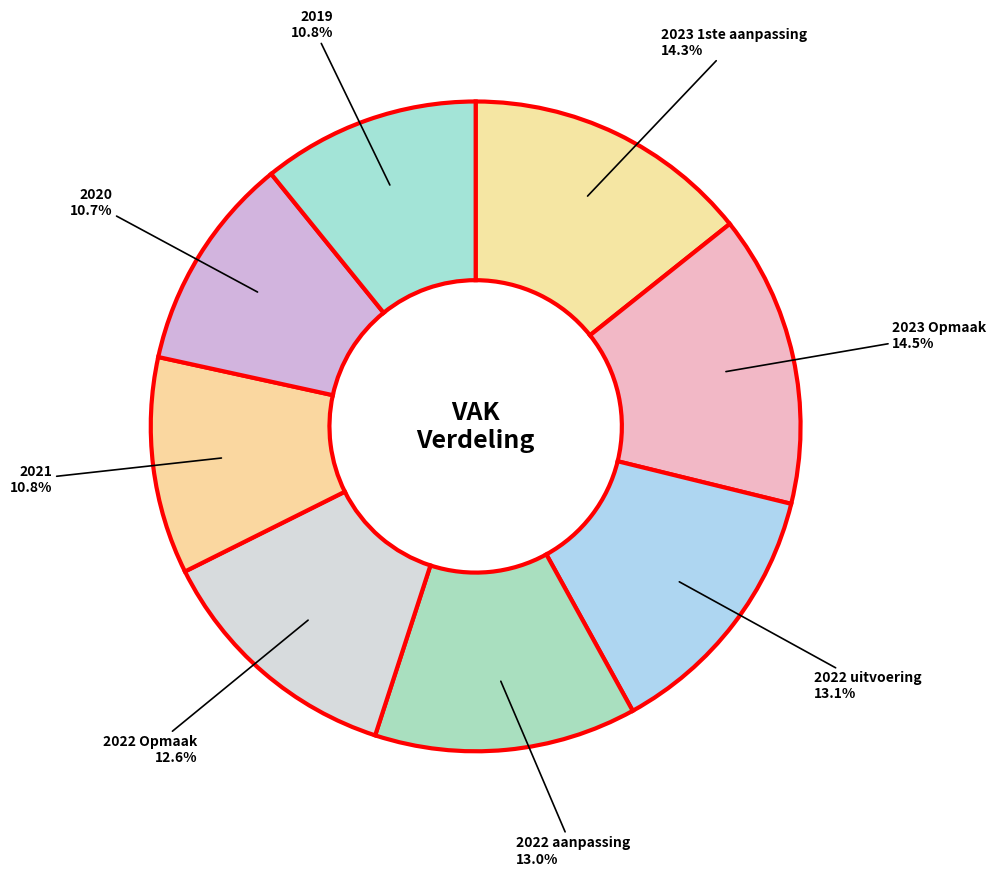

What is the ratio of the value at 2022 Opmaak to the value at 2020?

1.2